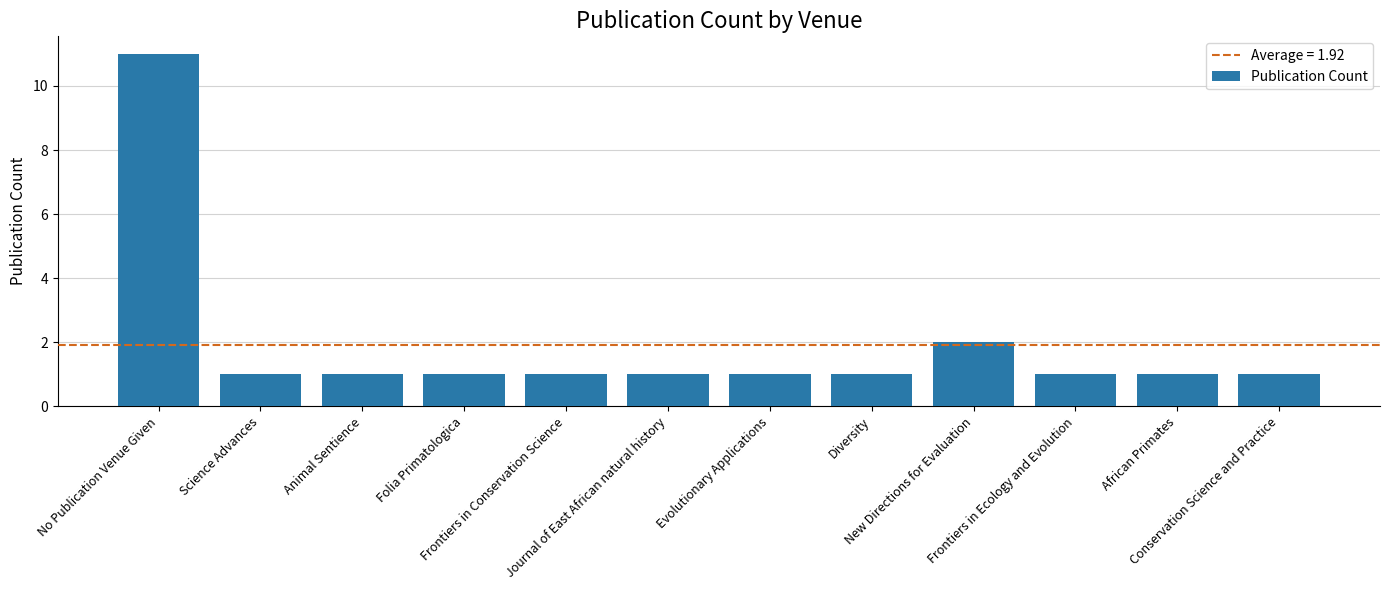

What is the greatest value displayed?

11